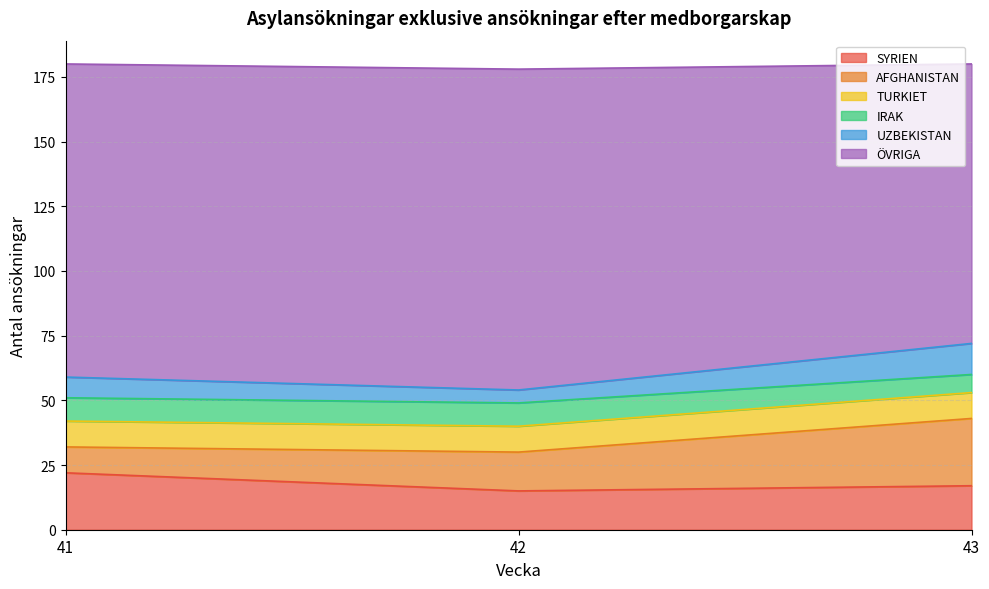

Is it true that SYRIEN equals 23 at 43?

False